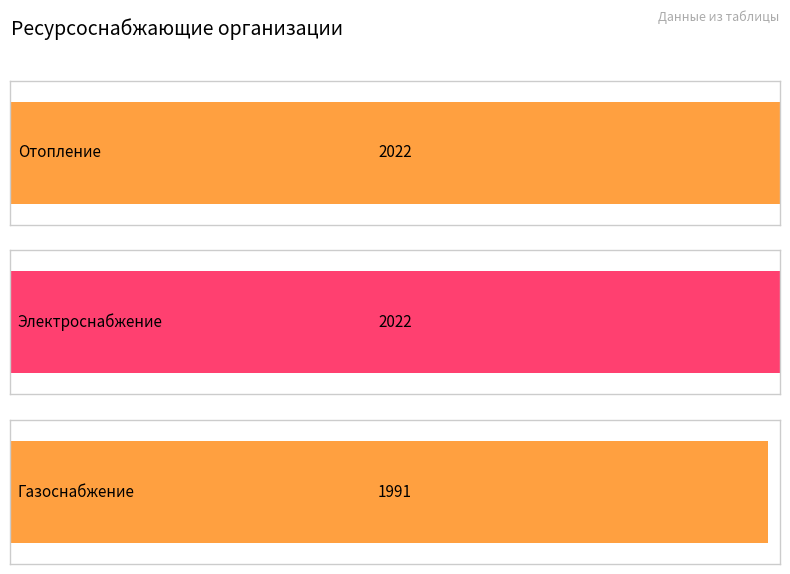

Which has a higher value, Электроснабжение or Отопление?

Электроснабжение